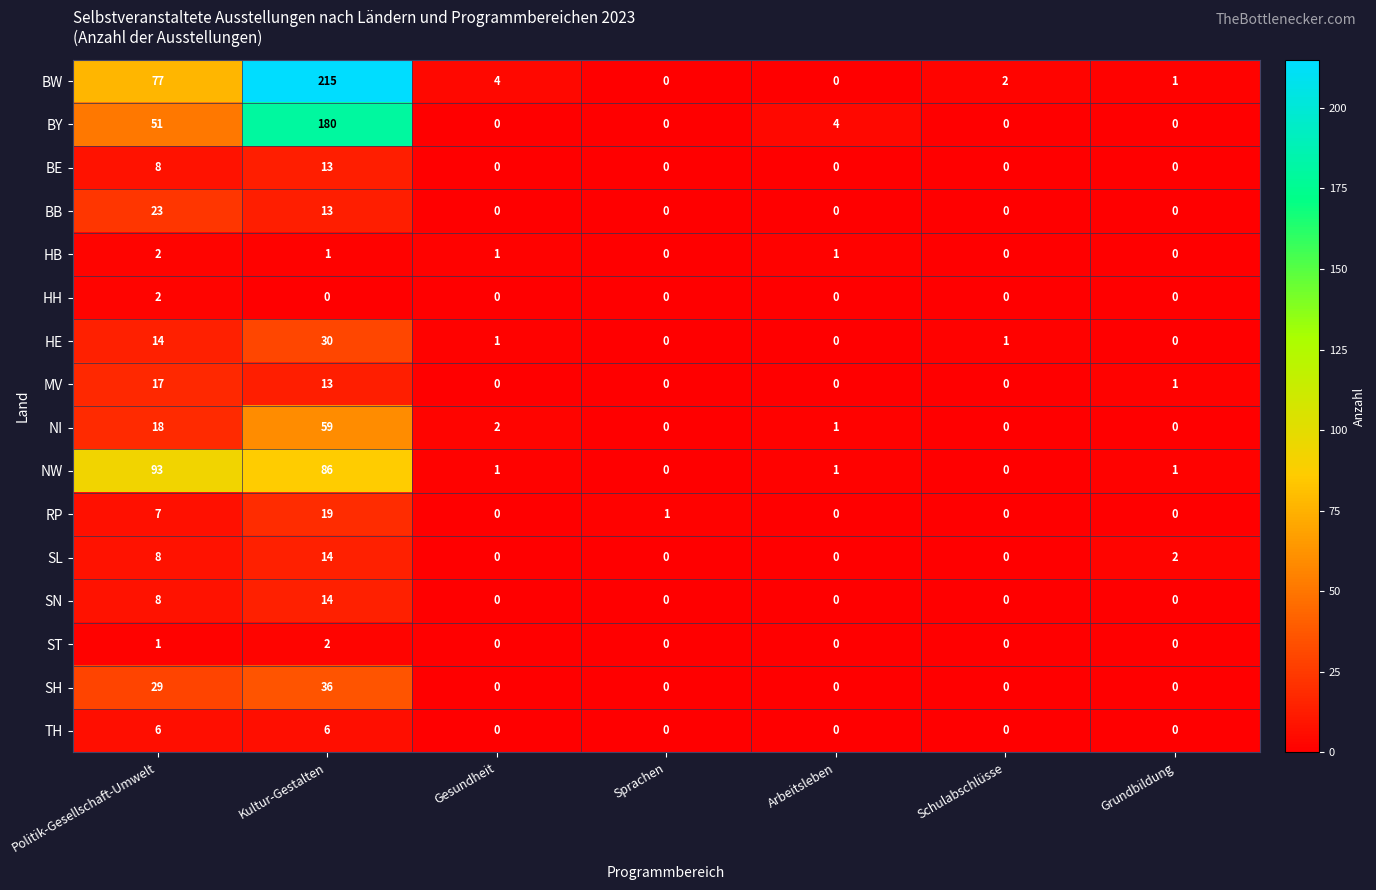

Which category has the highest value in the HB series?

Politik-Gesellschaft-Umwelt